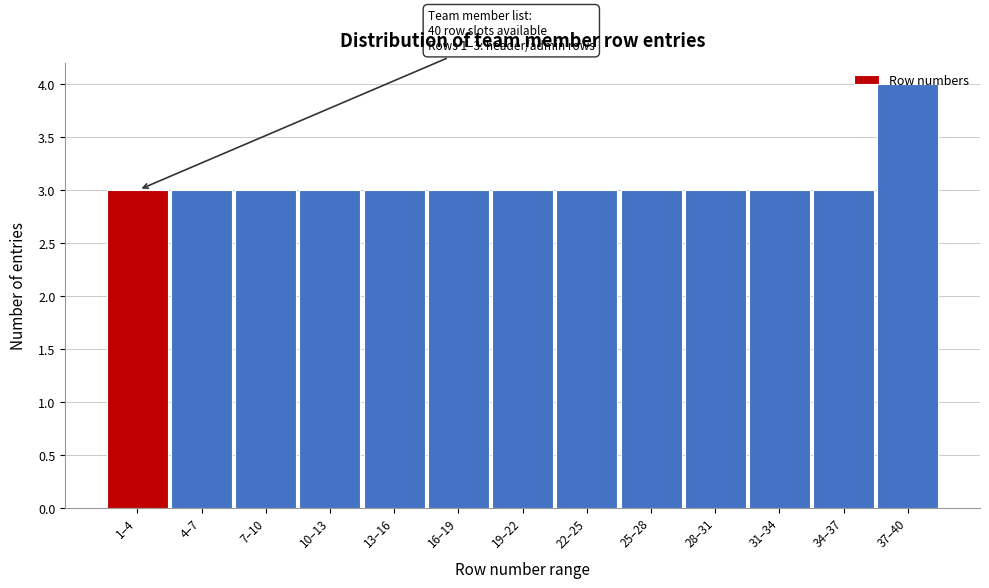

What is the label of the 5th bar from the right?

25–28